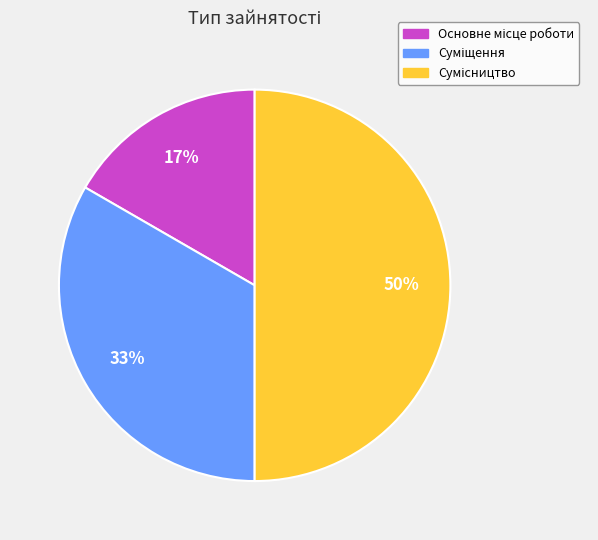

To the nearest percent, what is the average slice percentage?

33%